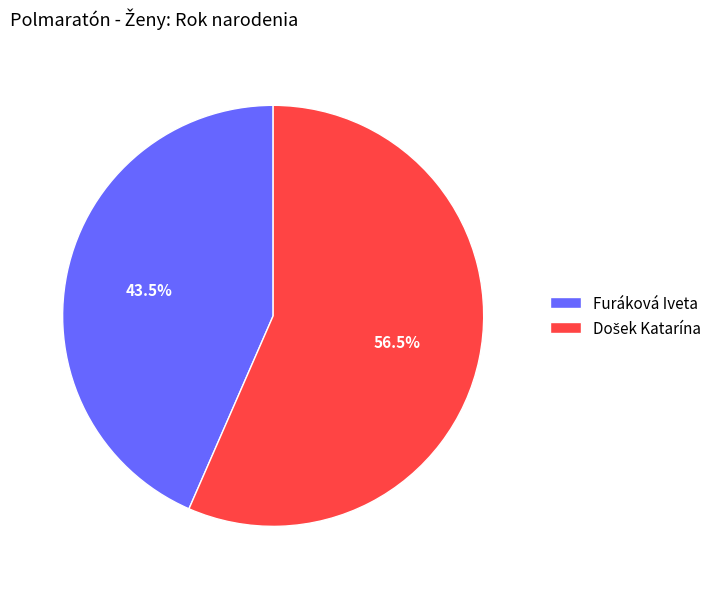

The Furáková Iveta slice represents 36% of the pie. True or false?

False